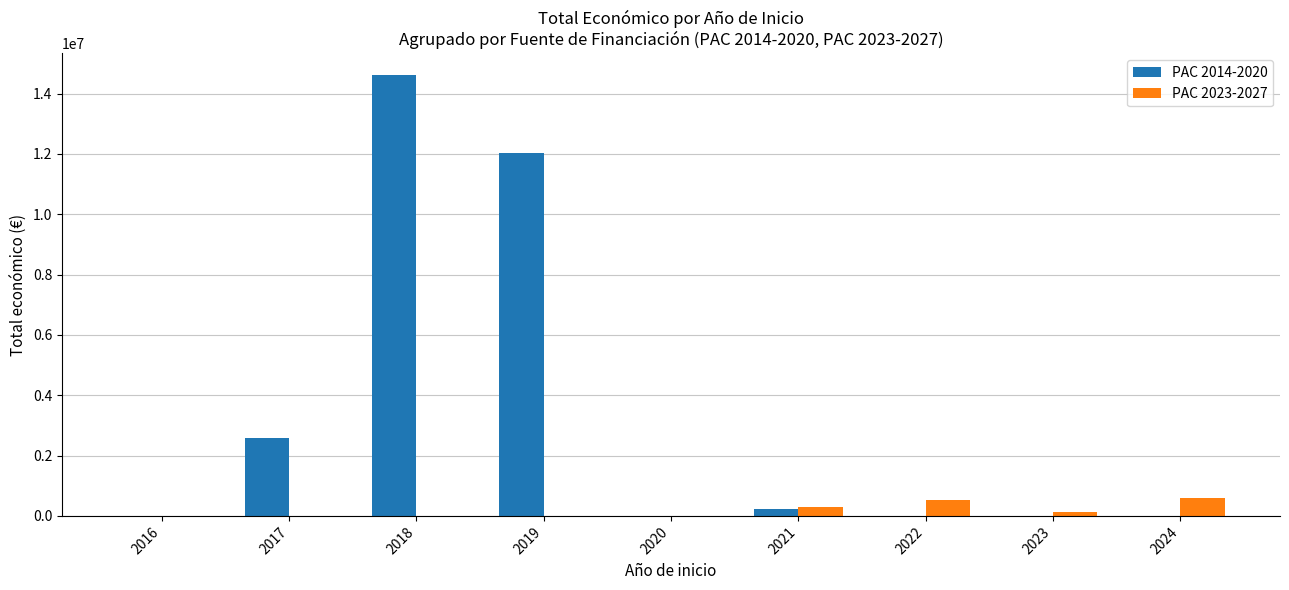

Which series has the largest total across all categories?

PAC 2014-2020